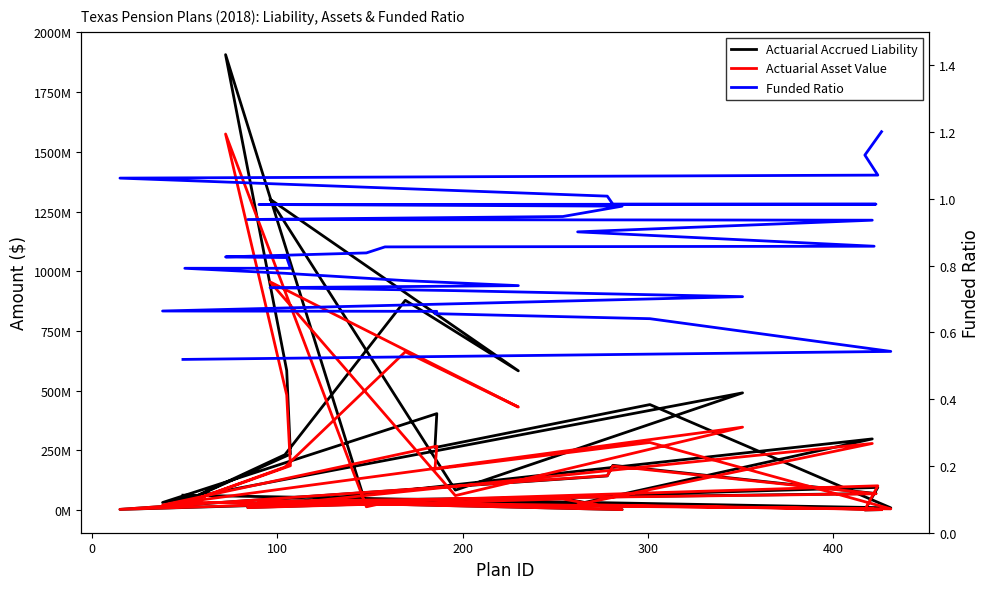

True or false: Actuarial Accrued Liability has a value of 261759420.0 at 200.

True